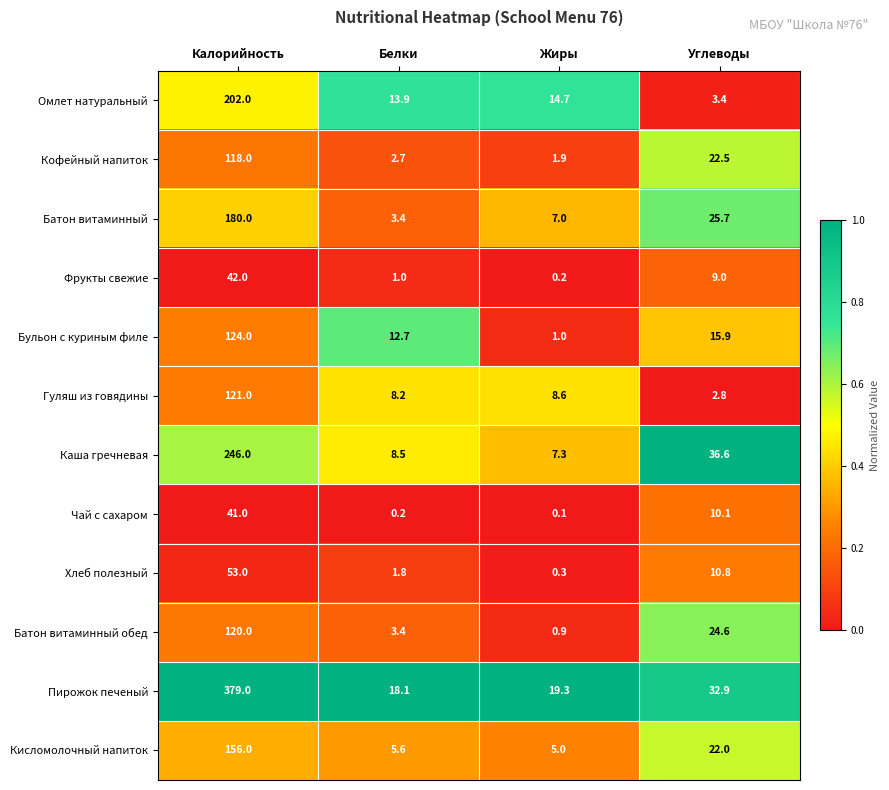

Which series has the largest range (max minus min)?

Пирожок печеный